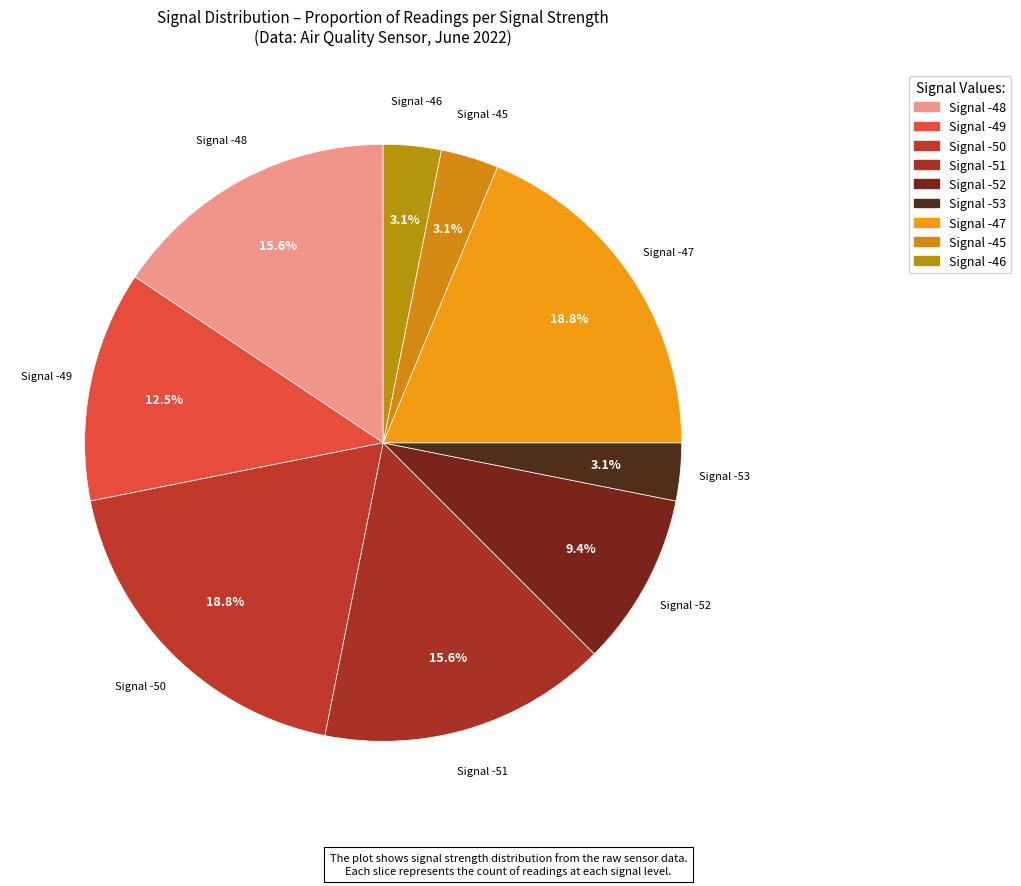

What portion of the pie excludes Signal -51?

84.4%